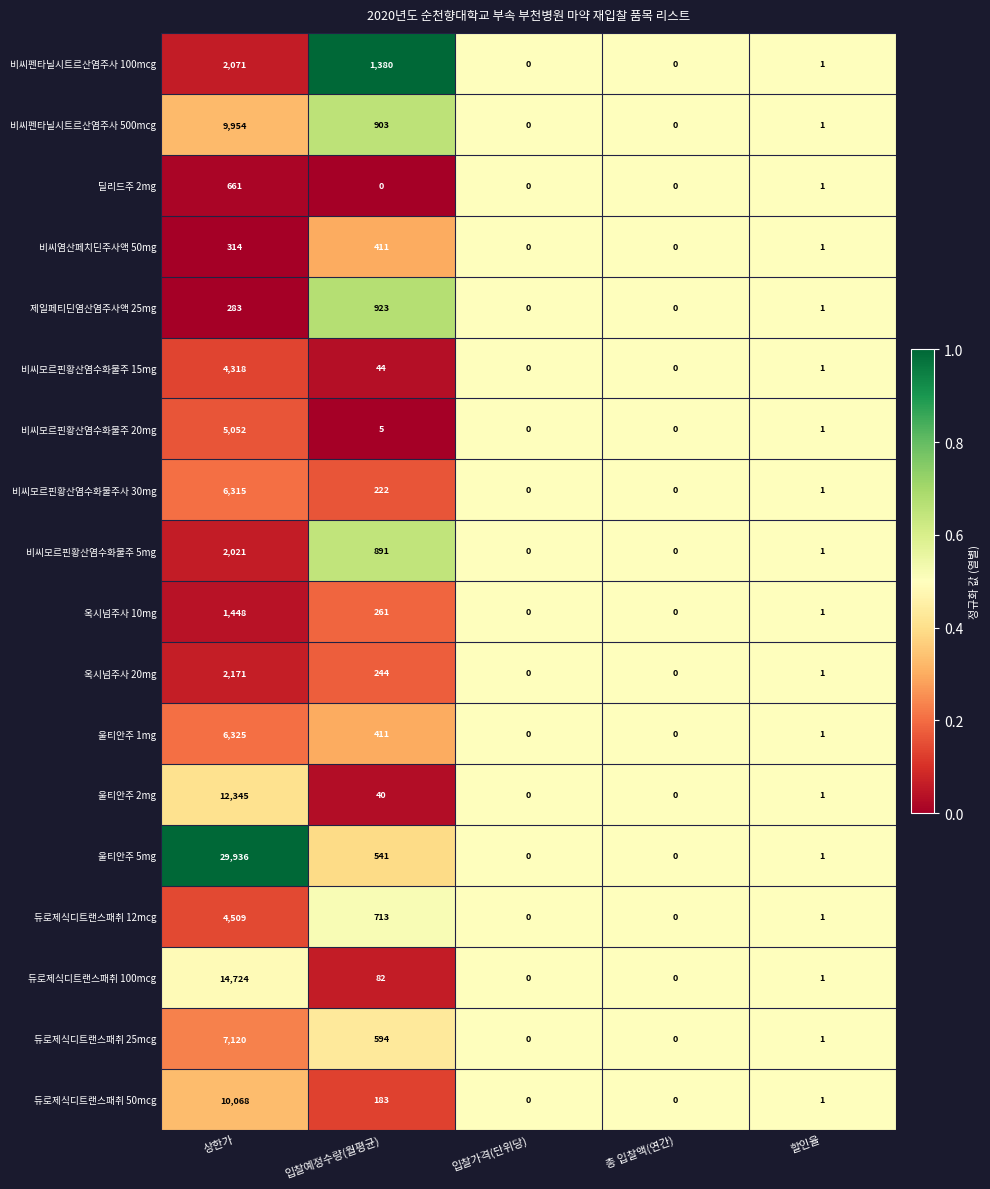

What is the difference between the maximum and second lowest values in the 제일페티딘염산염주사액 25mg series?

923